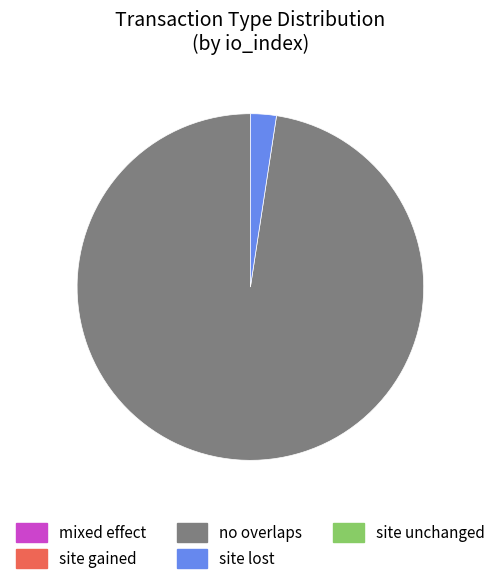

Is there any slice that represents more than half of the pie?

Yes